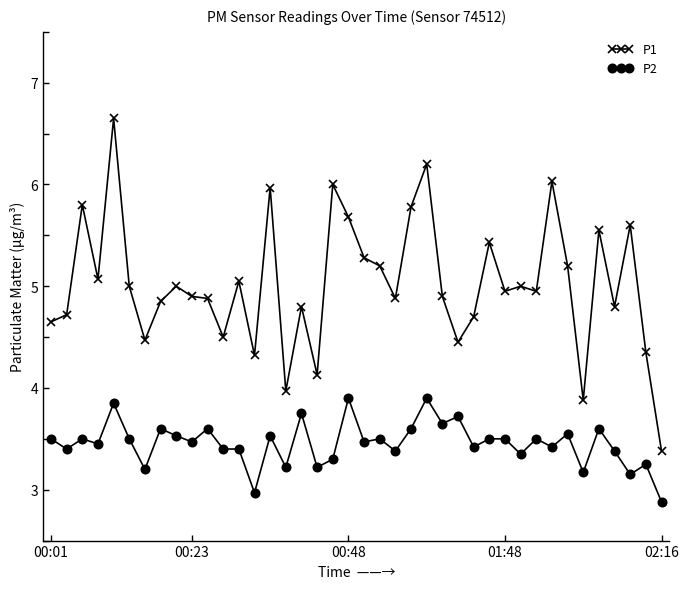

In P1, how many points are higher than both neighbors (excluding endpoints)?

13